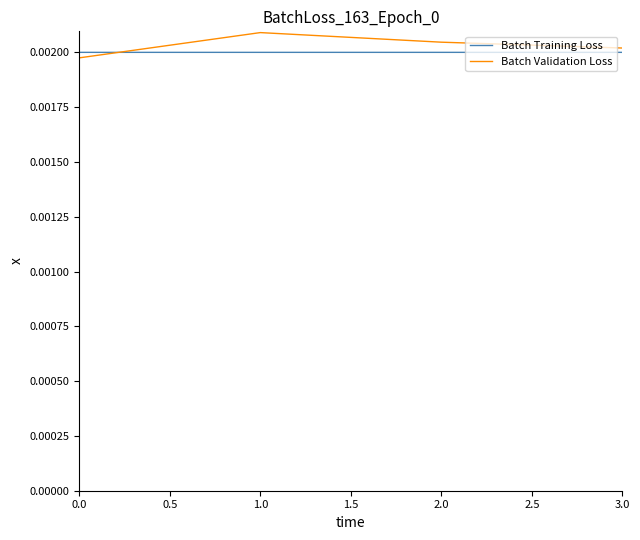

Rank the series by their maximum value, from highest to lowest.

Batch Validation Loss, Batch Training Loss